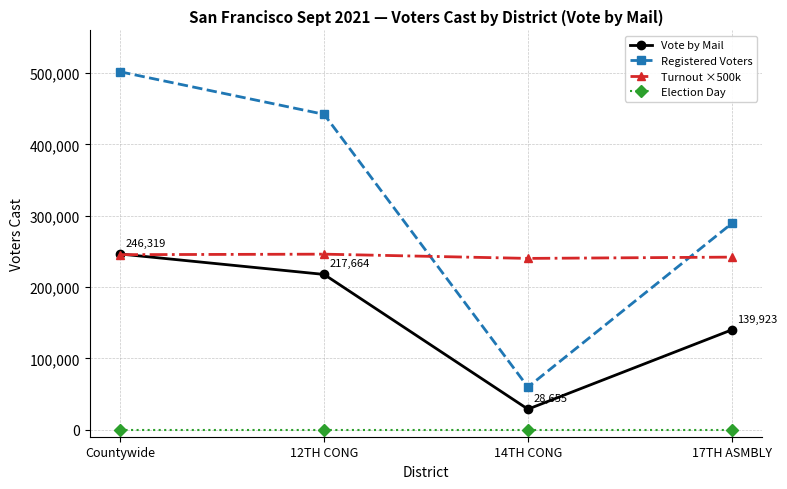

Between which two adjacent categories do Vote by Mail and Turnout ×500k first intersect?

Countywide and 12TH CONG